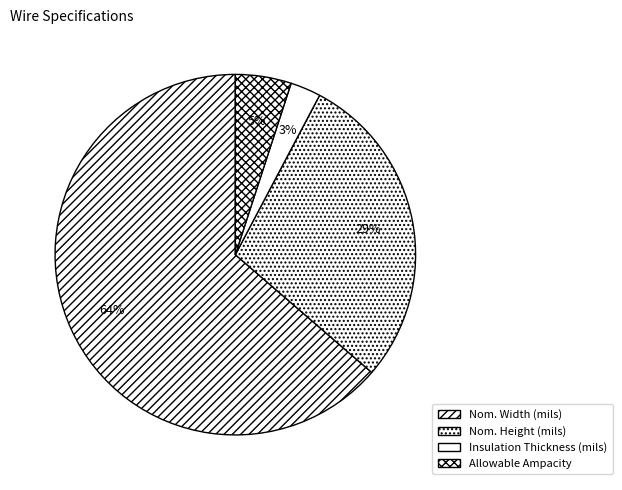

True or false: Nom. Width (mils) accounts for 64% of the total.

True